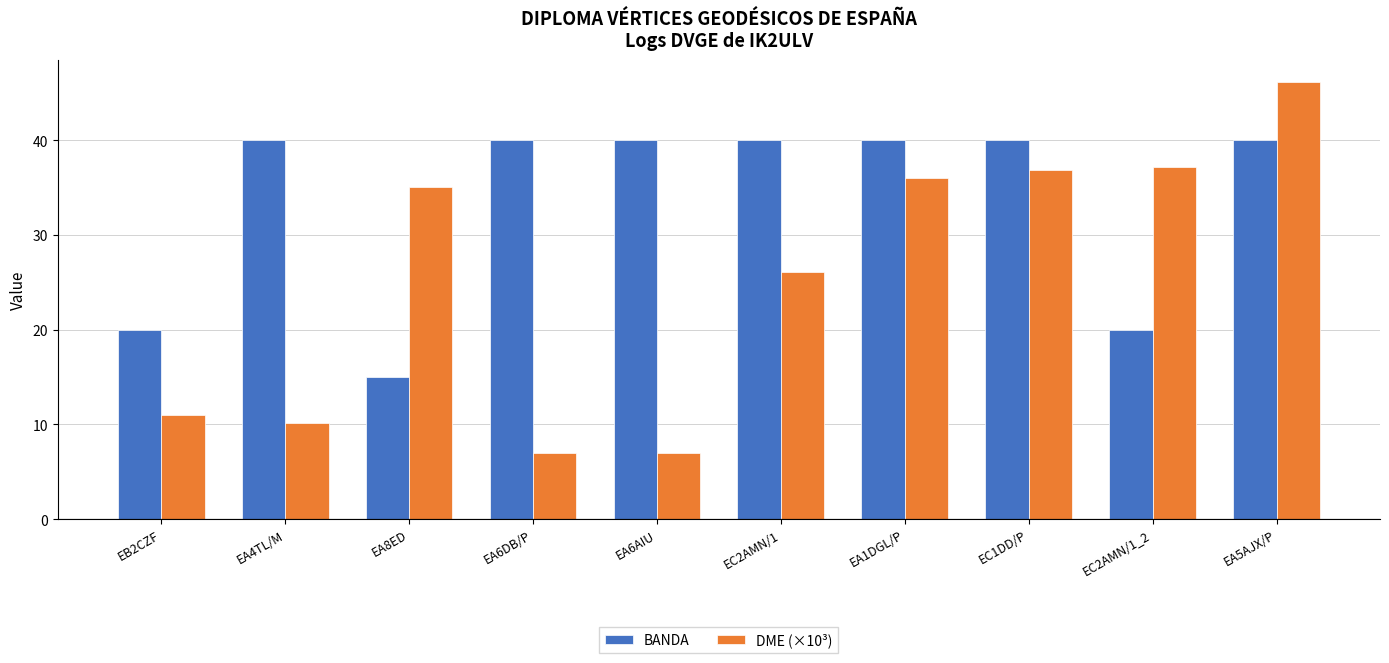

How many distinct data groups are displayed?

2